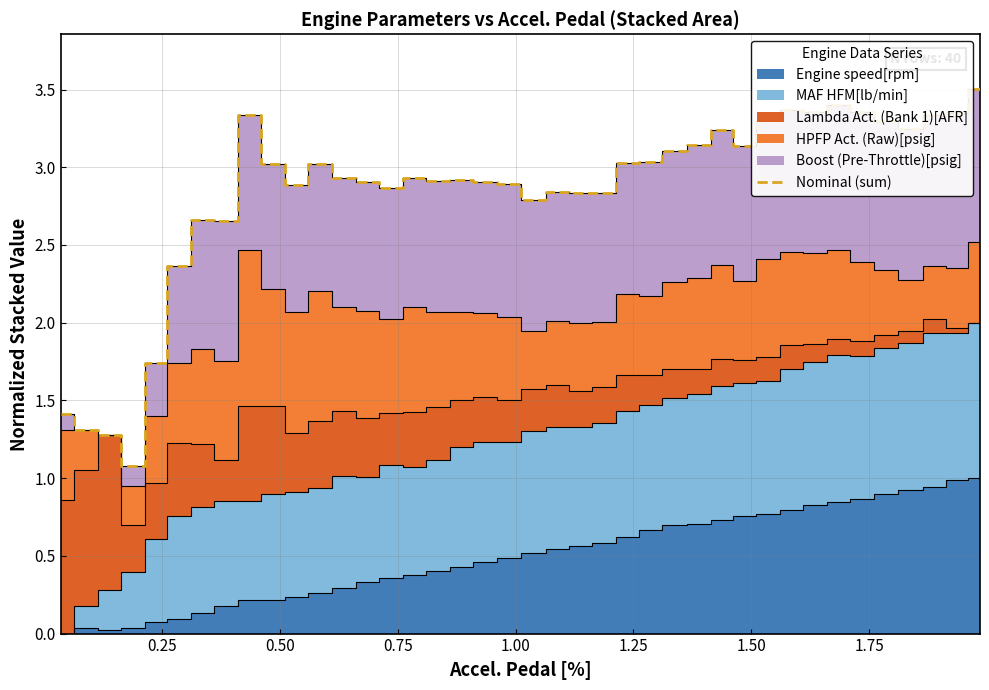

What is the average value?

2.8